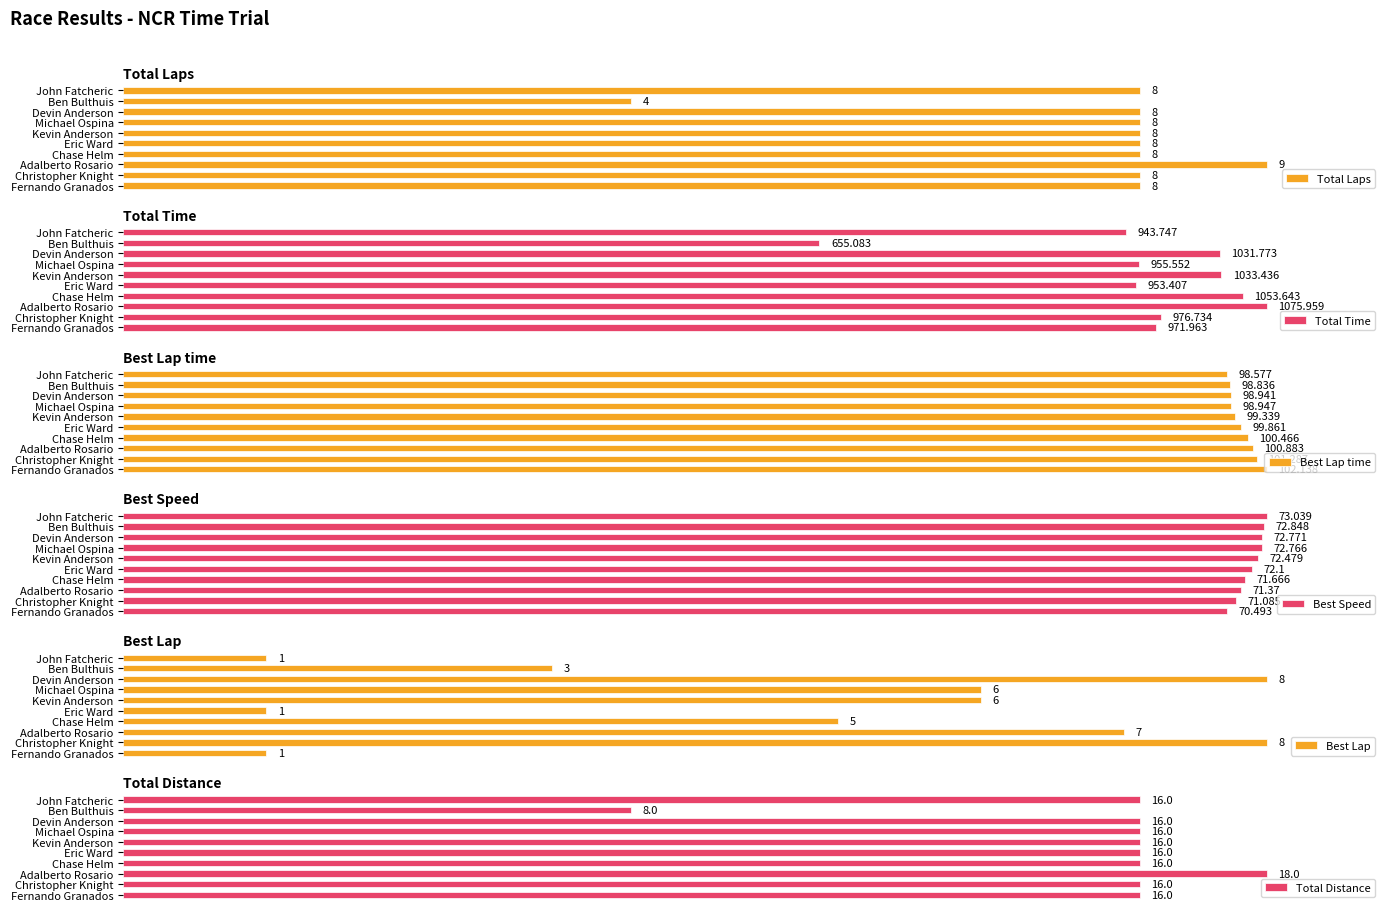

At which label does Best Lap time reach its peak?

Fernando Granados